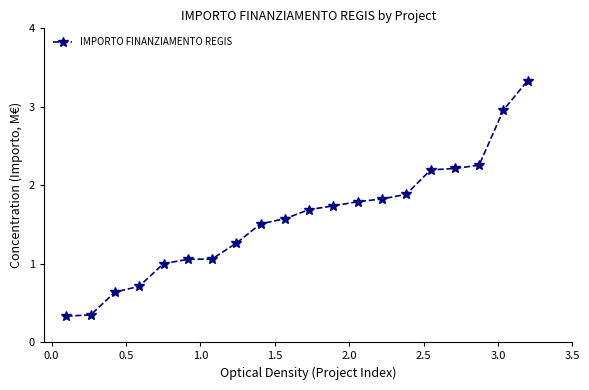

What is the value of the 3rd point from the left?

0.6